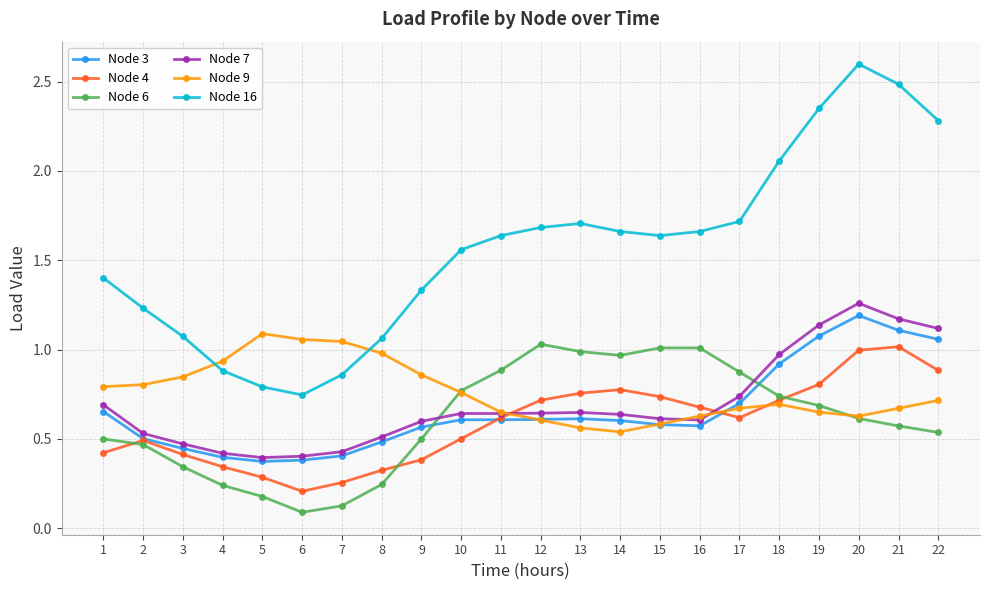

What is the spread (max minus min) of values at 21?

1.9